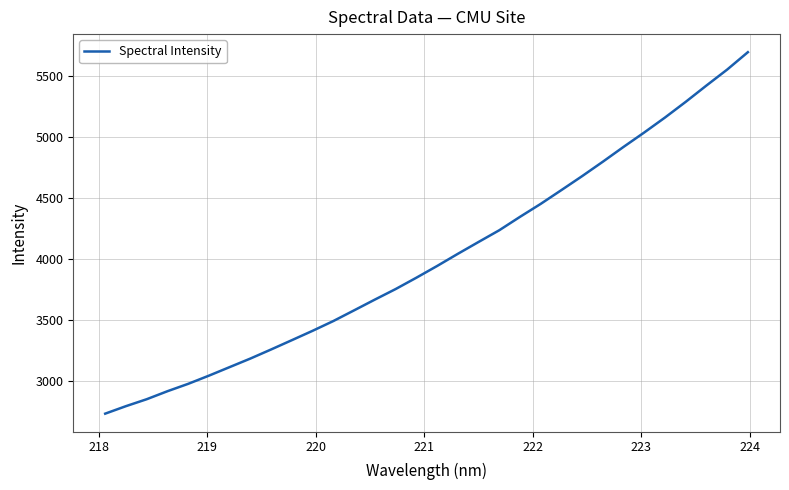

Count the number of data series in this chart.

1